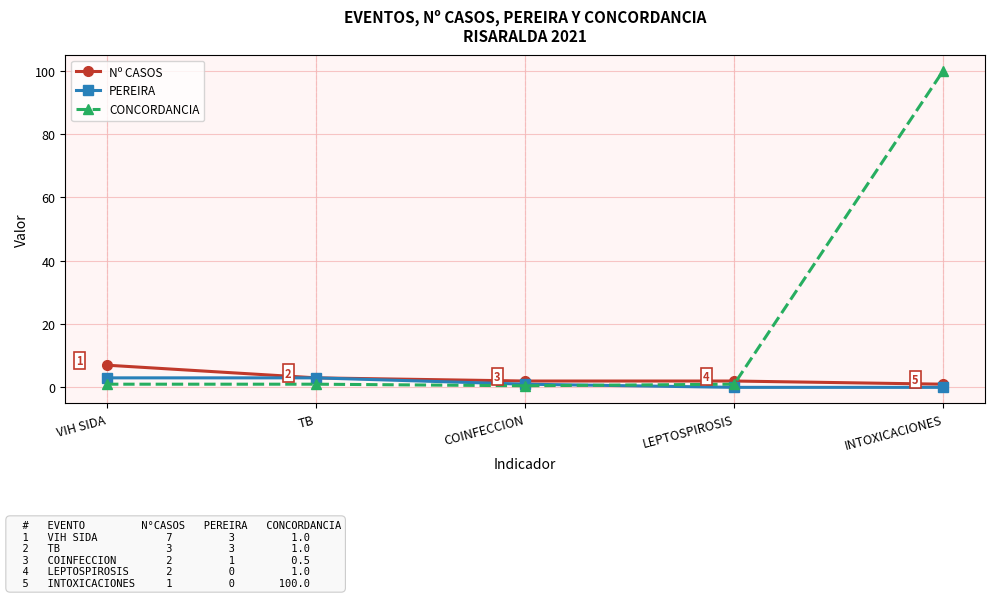

True or false: CONCORDANCIA has more than 2 interior local peaks.

False